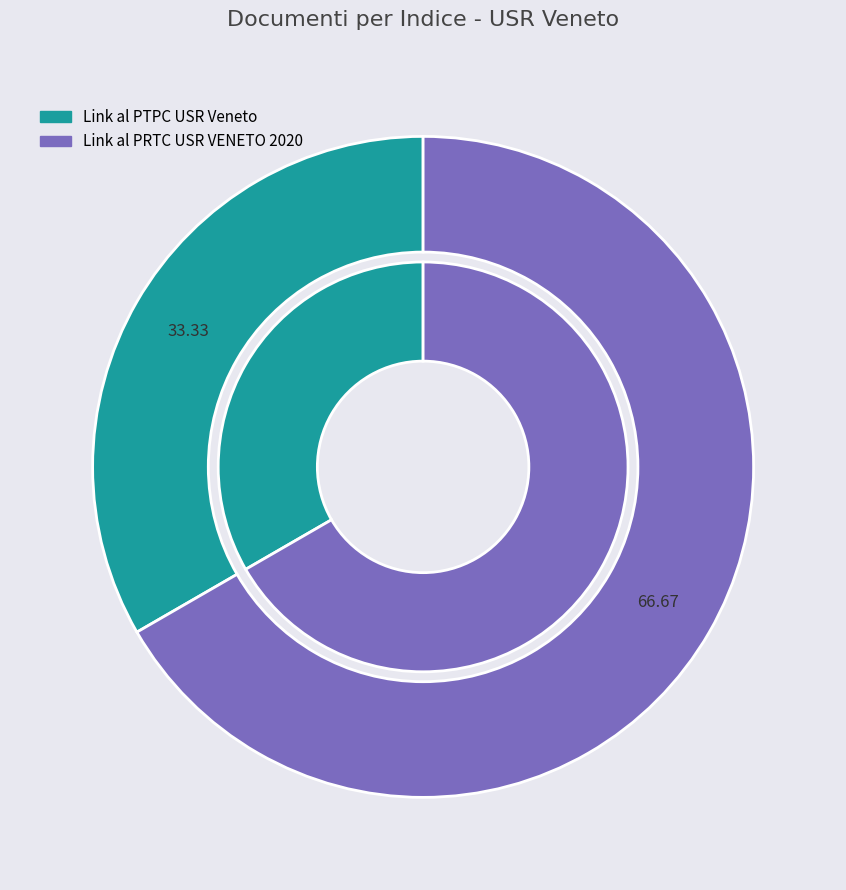

Which slice is the largest?

Link al PRTC USR VENETO 2020